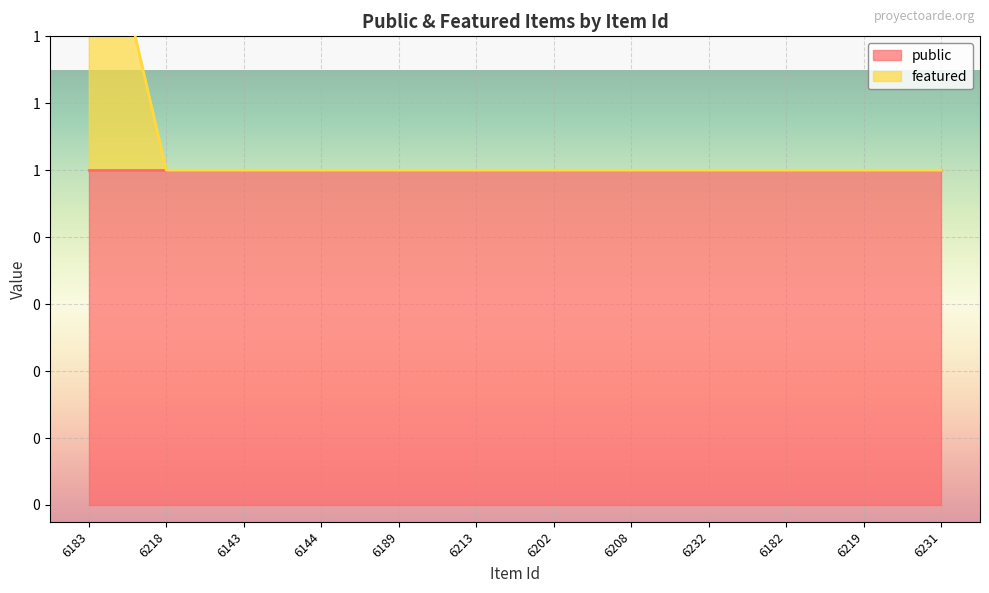

Rank the categories by value from lowest to highest.

6218, 6143, 6144, 6189, 6213, 6202, 6208, 6232, 6182, 6219, 6231, 6183